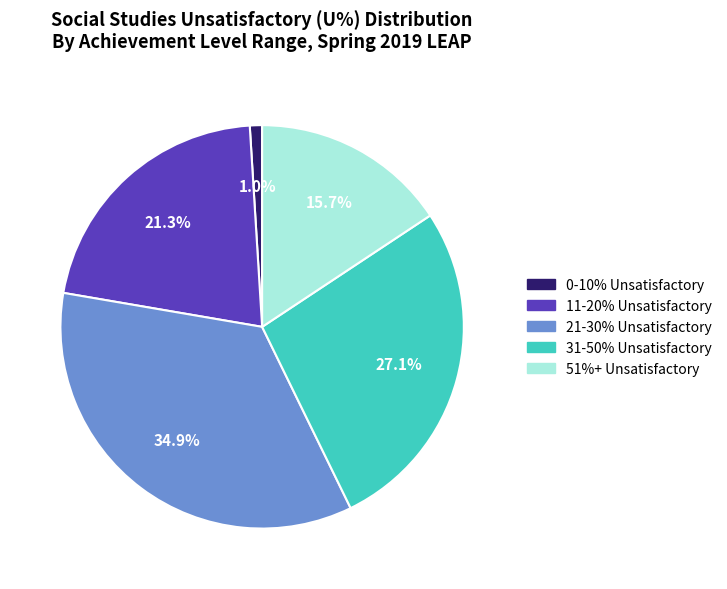

Is there any slice that represents more than half of the pie?

No